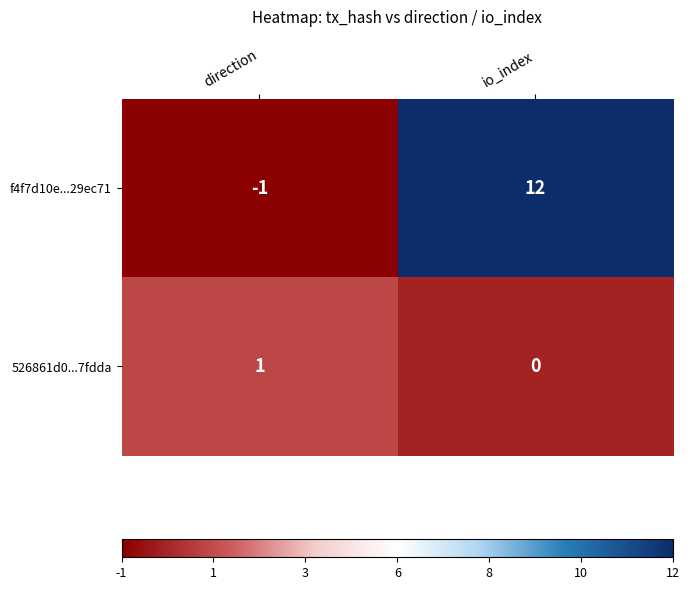

What is the sum of all f4f7d10e...29ec71 values?

11